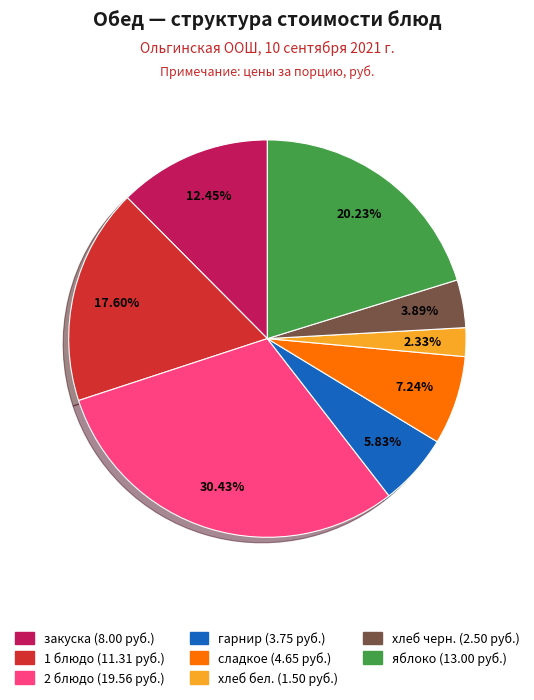

What percentage is the закуска slice, to the nearest percent?

12%